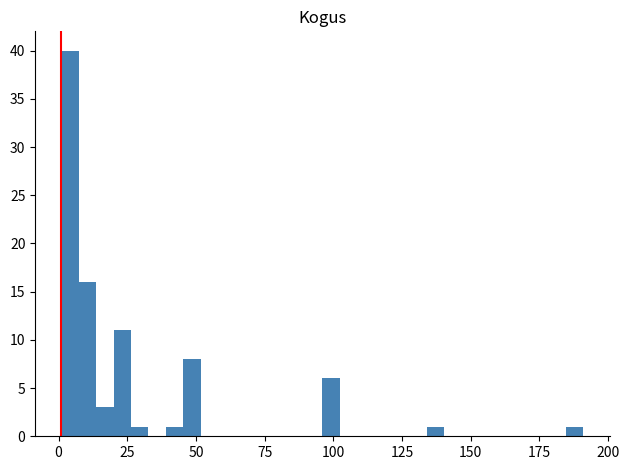

Around what value on the x-axis is the tallest bar? Give the approximate position of its centre, as read against the axis.

5